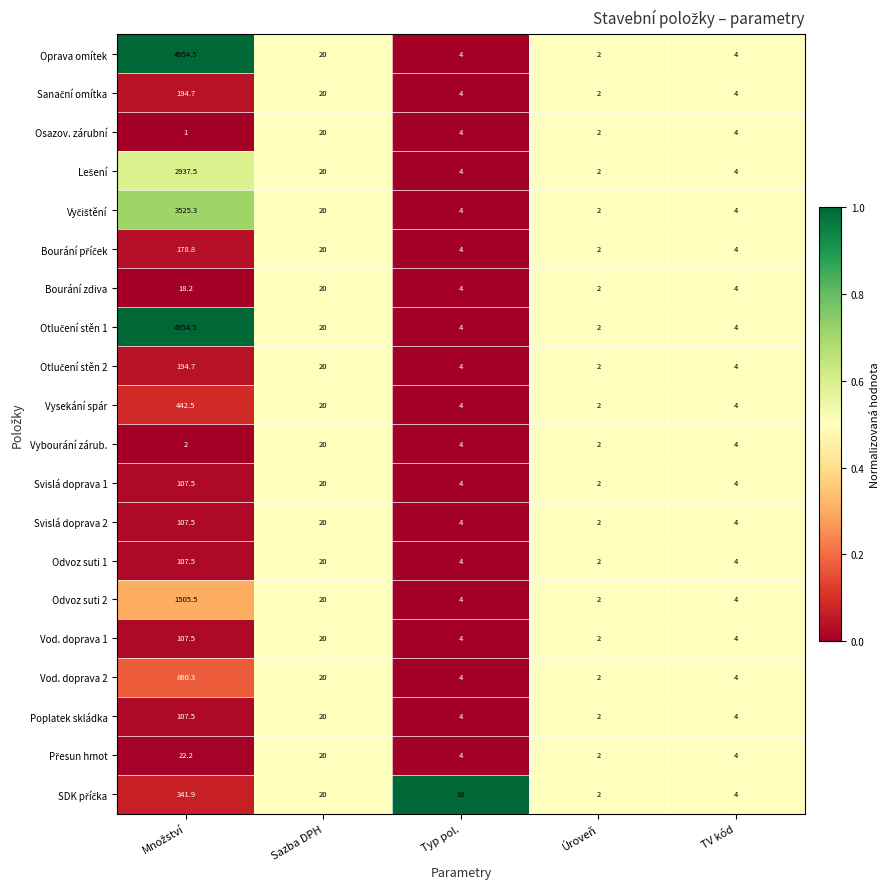

What is the greatest value displayed?

4954.5